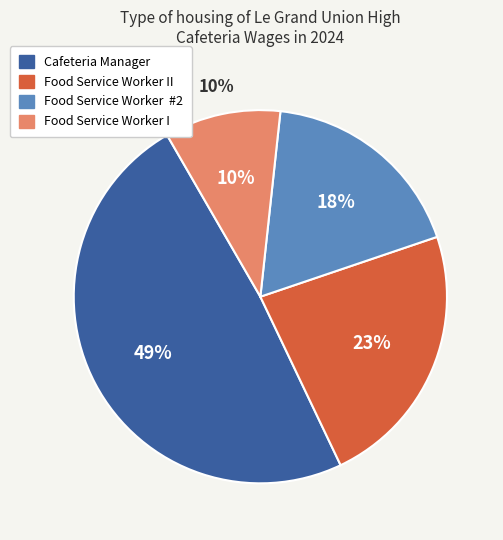

Is it true that Cafeteria Manager is 49% of the pie?

True